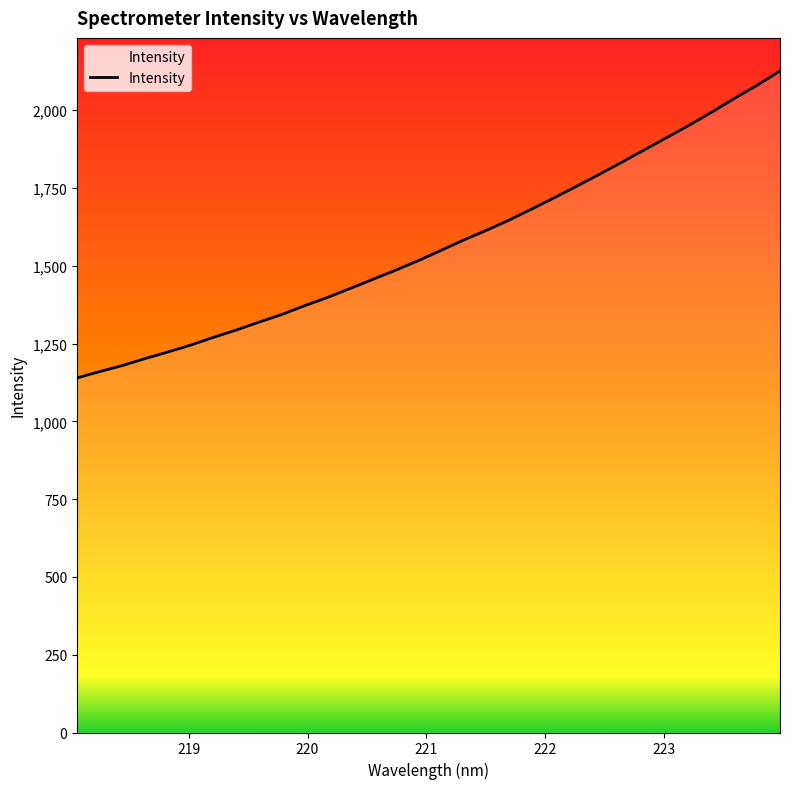

How many values exceed 1547?

16